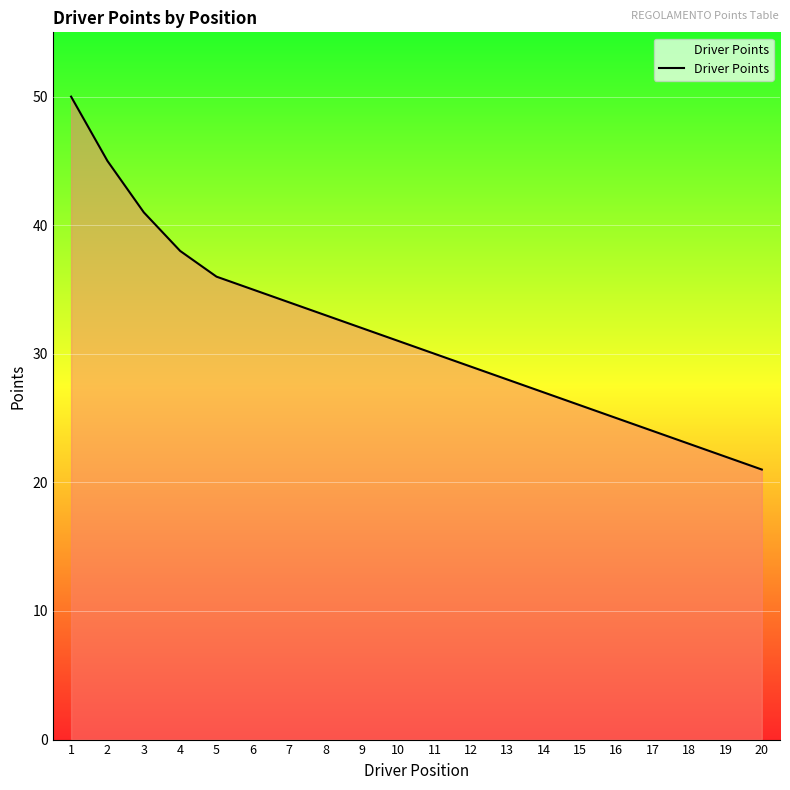

What is the ratio of the value at 8 to the value at 5?

0.9